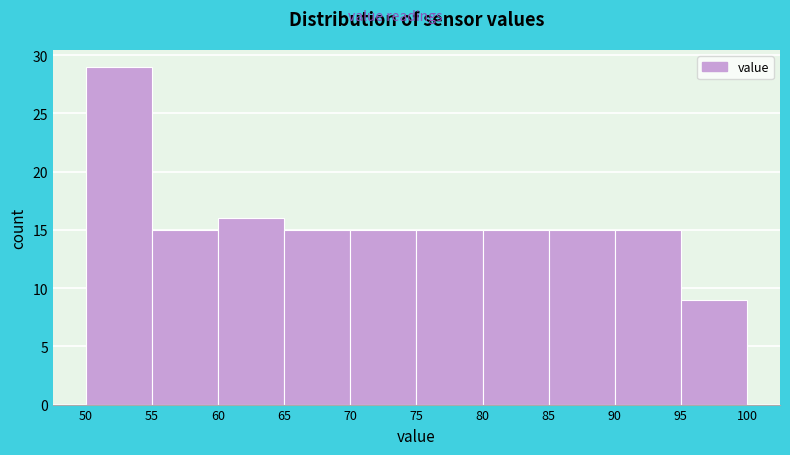

Reading left to right, list every bar in this chart as the range it spans on the x-axis followed by its height. The values are not printed on the chart, so give them approximately, as read against the axis.

50 to 55: 29
55 to 60: 15
60 to 65: 16
65 to 70: 15
70 to 75: 15
75 to 80: 15
80 to 85: 15
85 to 90: 15
90 to 95: 15
95 to 100: 9